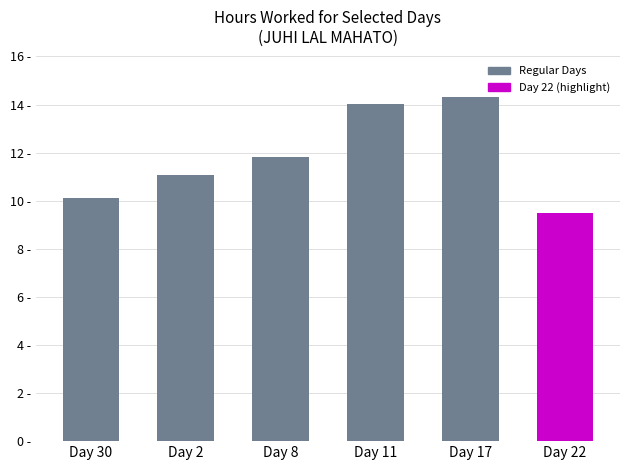

Does the chart contain any negative values?

No